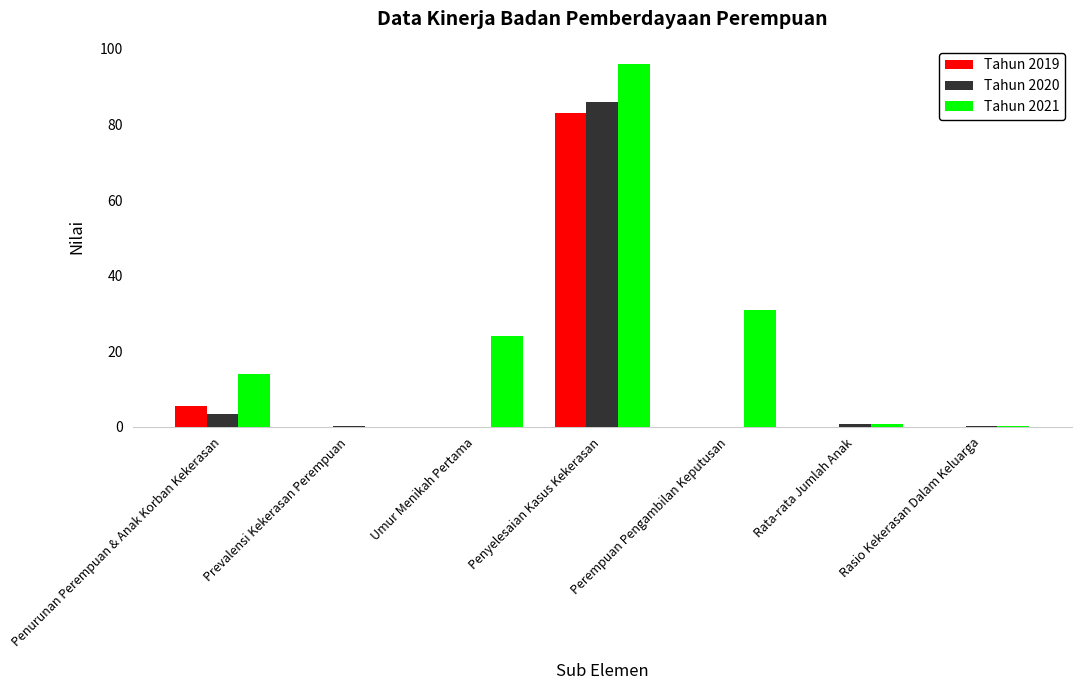

How many distinct data groups are displayed?

3